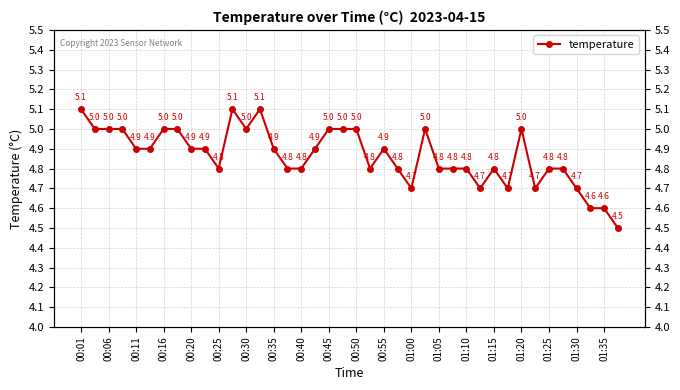

The chart shows a value of 7.4 at 01:00. True or false?

False